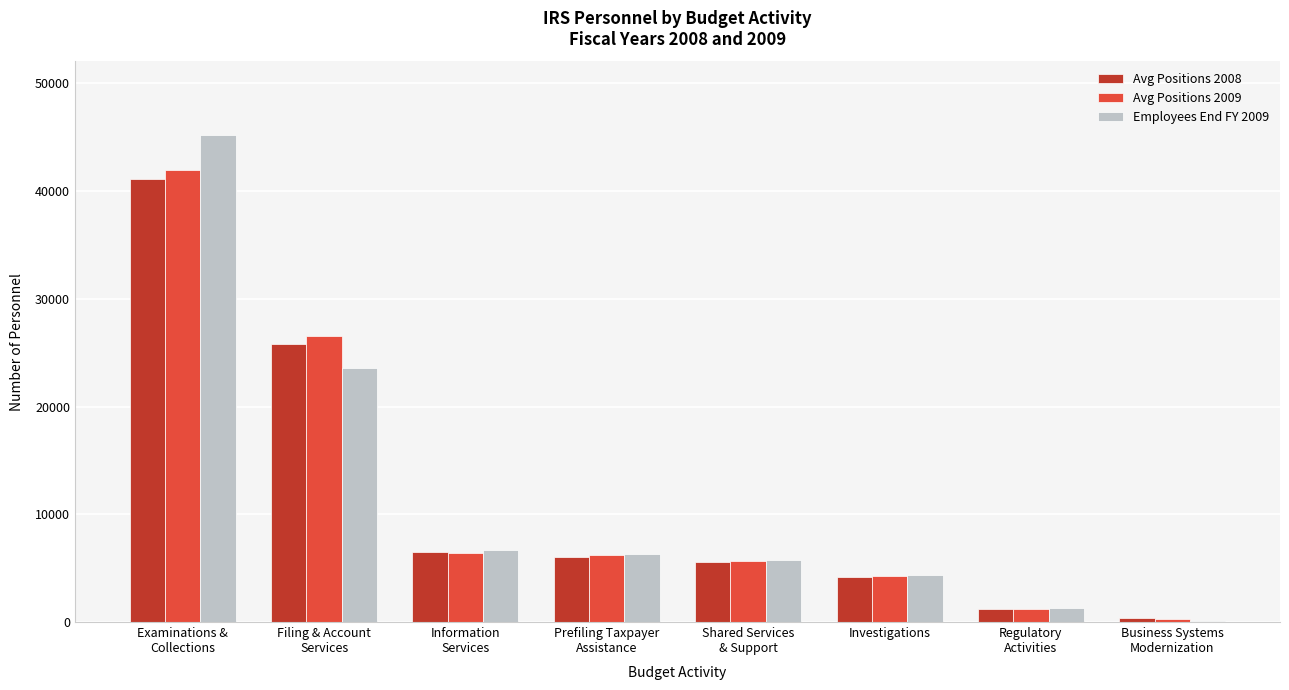

What is the highest value of the Avg Positions 2009 series?

41950